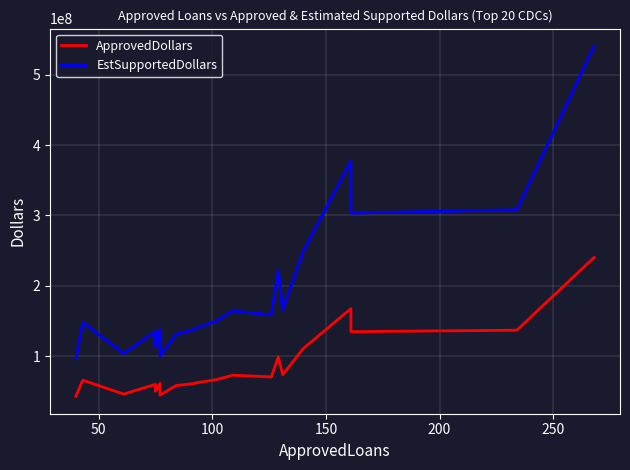

What is the sum of all EstSupportedDollars values?

3884501250